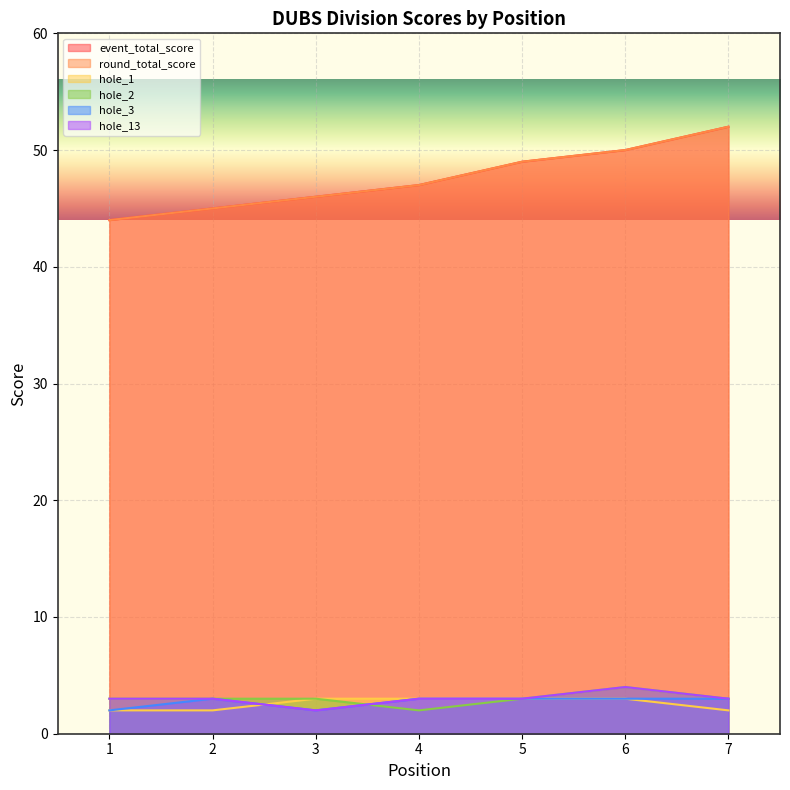

Which category has the lowest value in the event_total_score series?

1